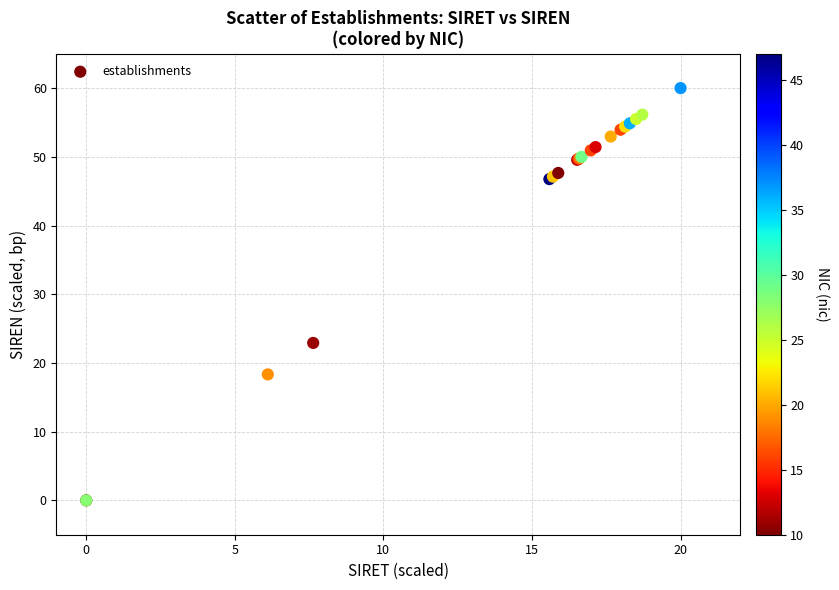

What Y value in the scatter plot is closest to 30?

22.9